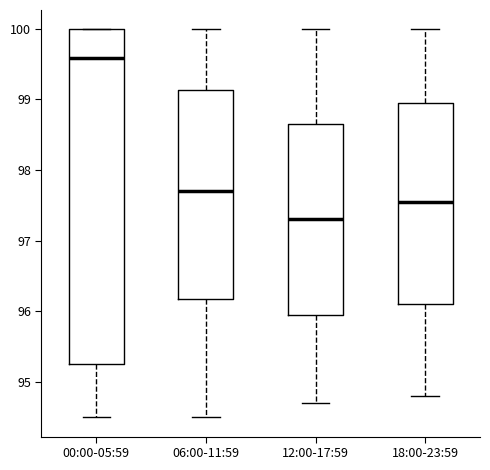

Comparing the boxes themselves (not the whiskers), which one is the tallest?

00:00-05:59